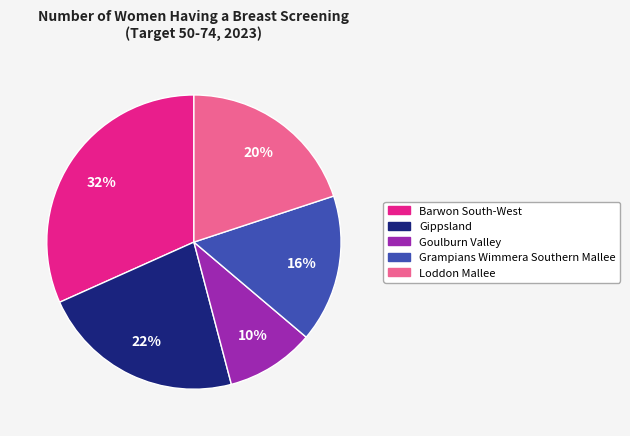

Combined, do Goulburn Valley and Barwon South-West account for over 50%?

No